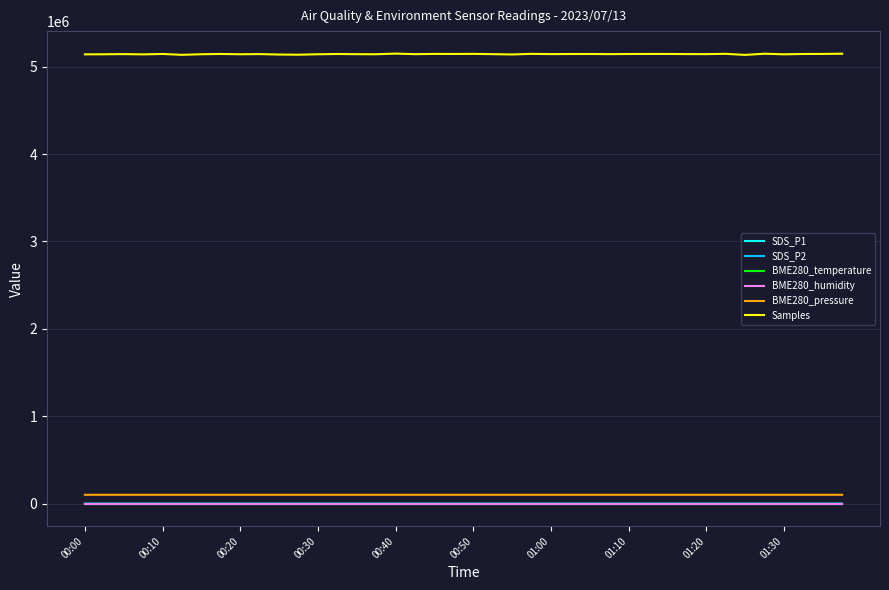

How many lines are shown in the chart?

6